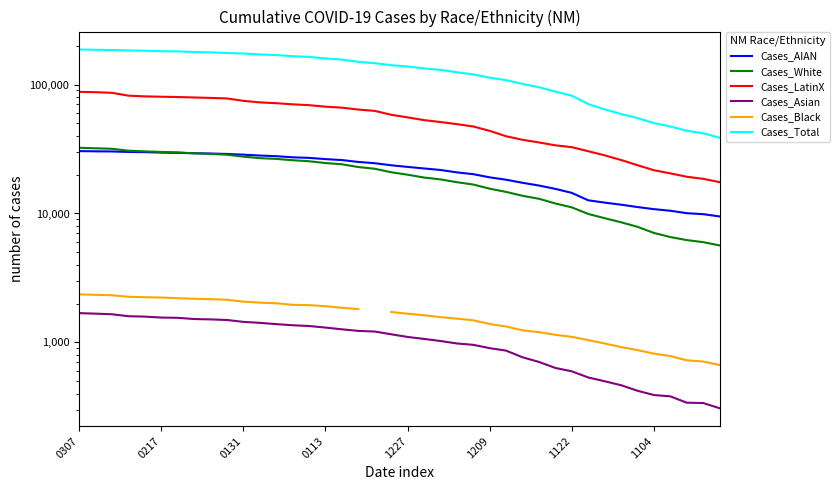

True or false: Cases_White and Cases_Black cross at least once.

False